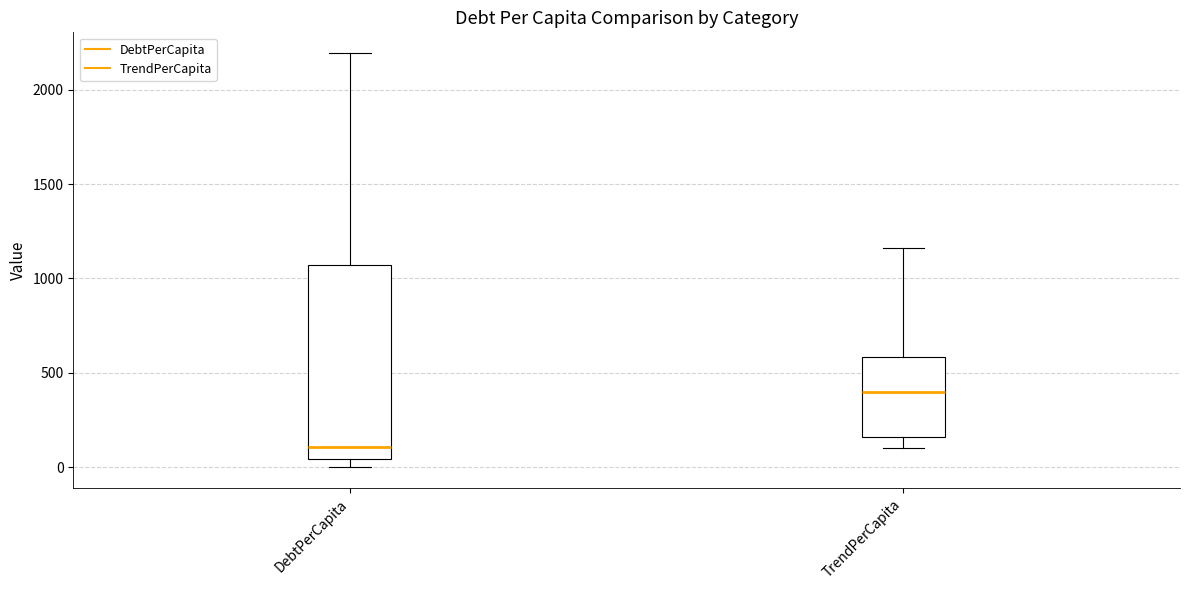

Reading left to right, read every box against the y-axis: the position of its median line, the range the box covers, and the ends of its whiskers. The values are not printed on the chart, so give them approximately, as read against the axis.

DebtPerCapita: median 100, box 50 to 1050, whiskers 0 to 2200
TrendPerCapita: median 400, box 150 to 600, whiskers 100 to 1150